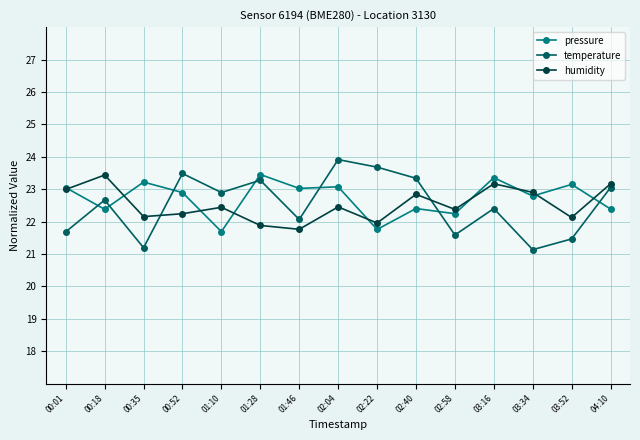

What is the minimum value shown in the chart?

21.1